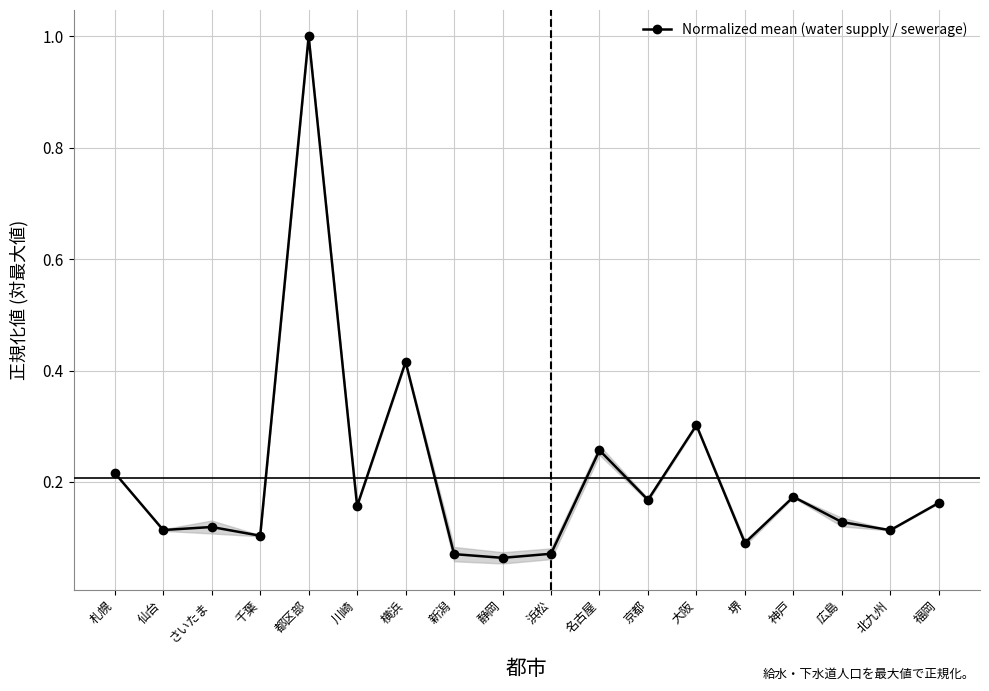

What is the maximum value shown in the chart?

1.0